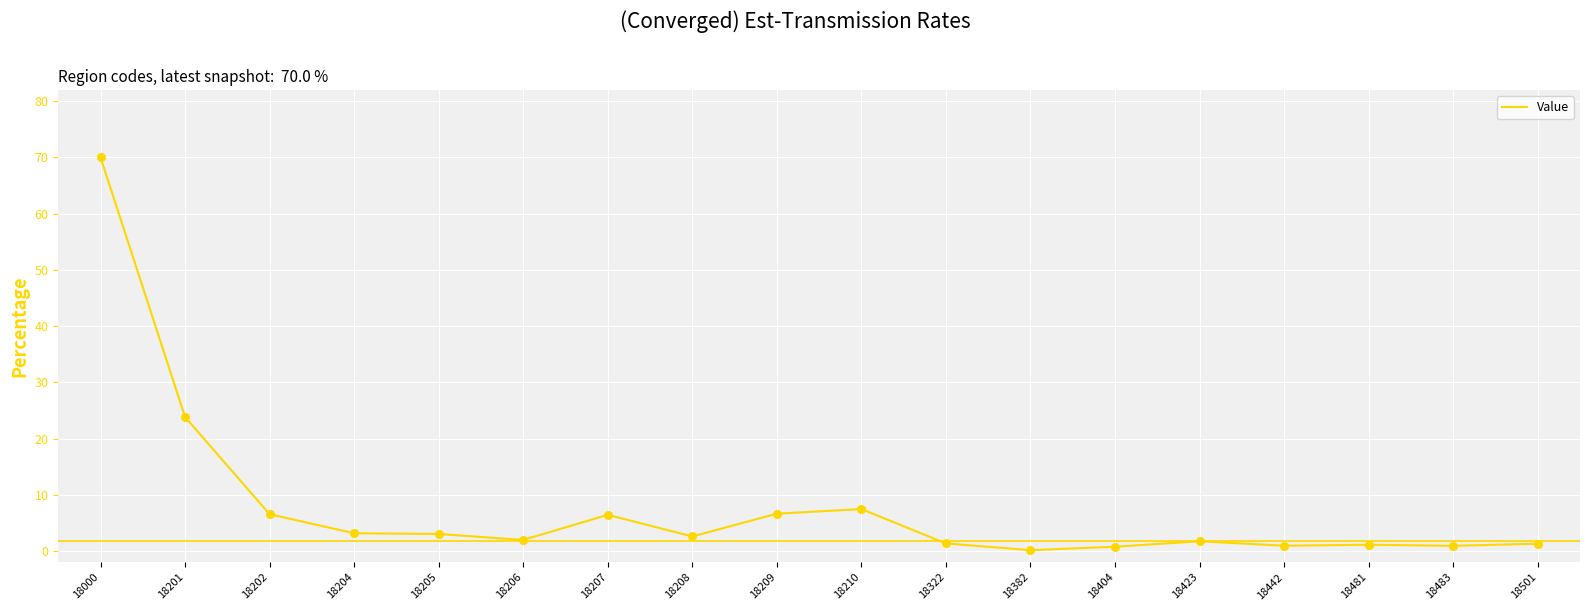

What is the change in value from 18206 to 18423?

-0.2